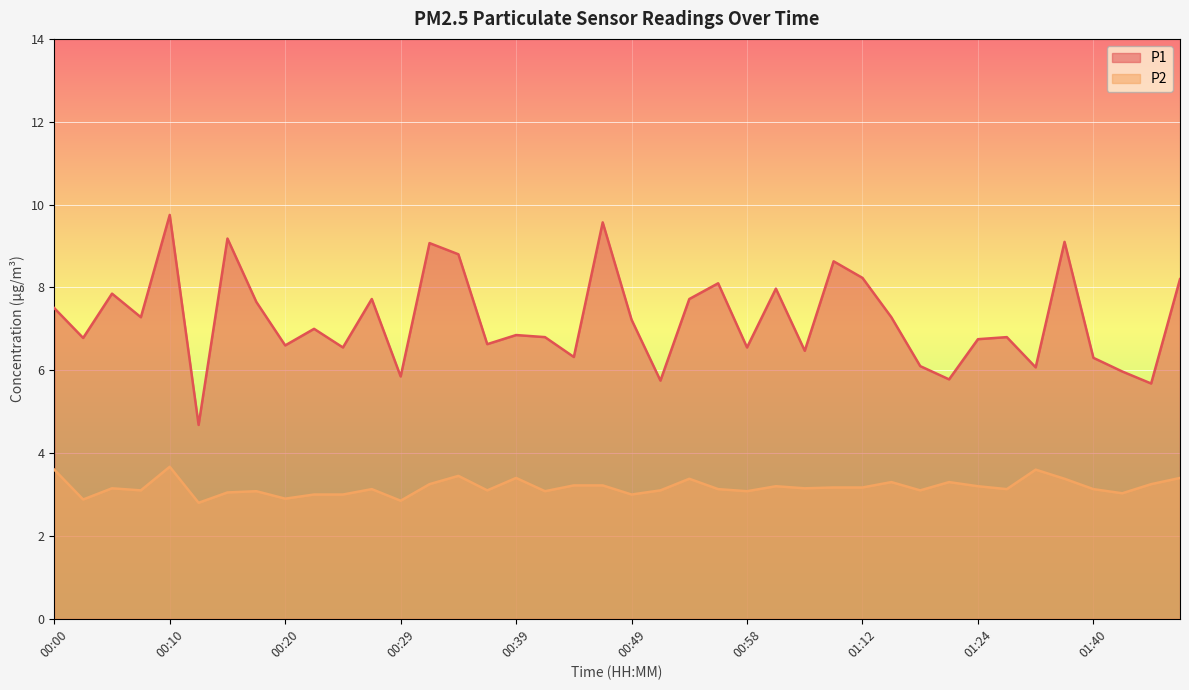

Which series has the largest total across all categories?

P1